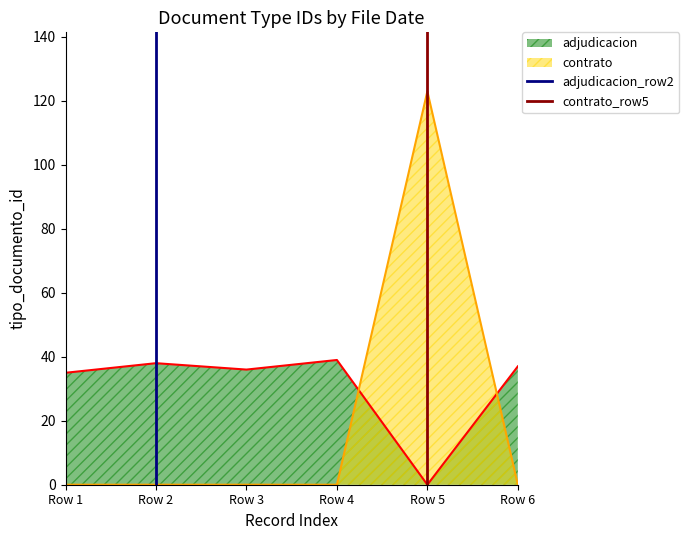

Which category has the highest value in the contrato series?

Row 5